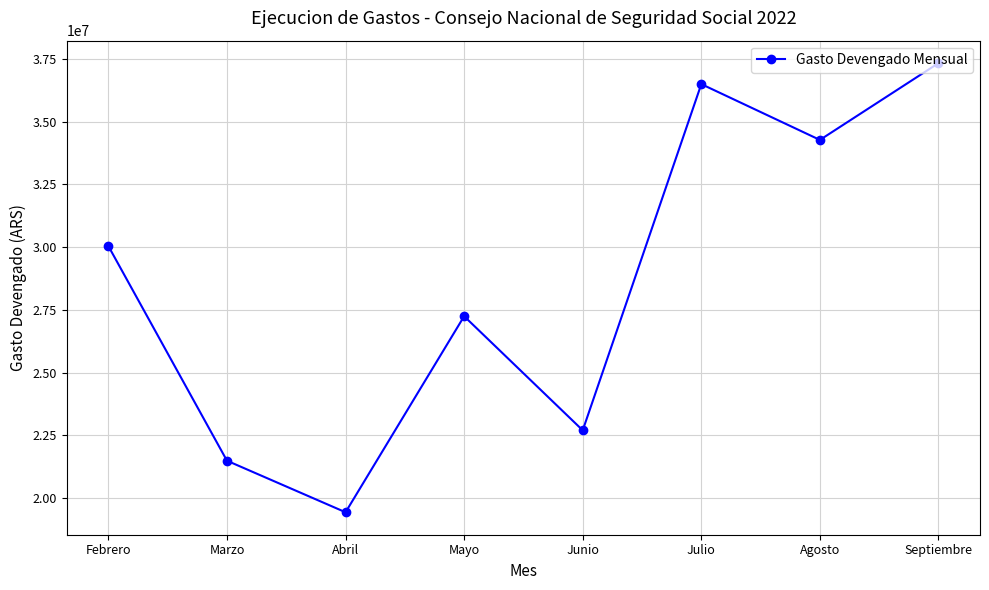

True or false: the data shows 37329250.4 at Septiembre.

True